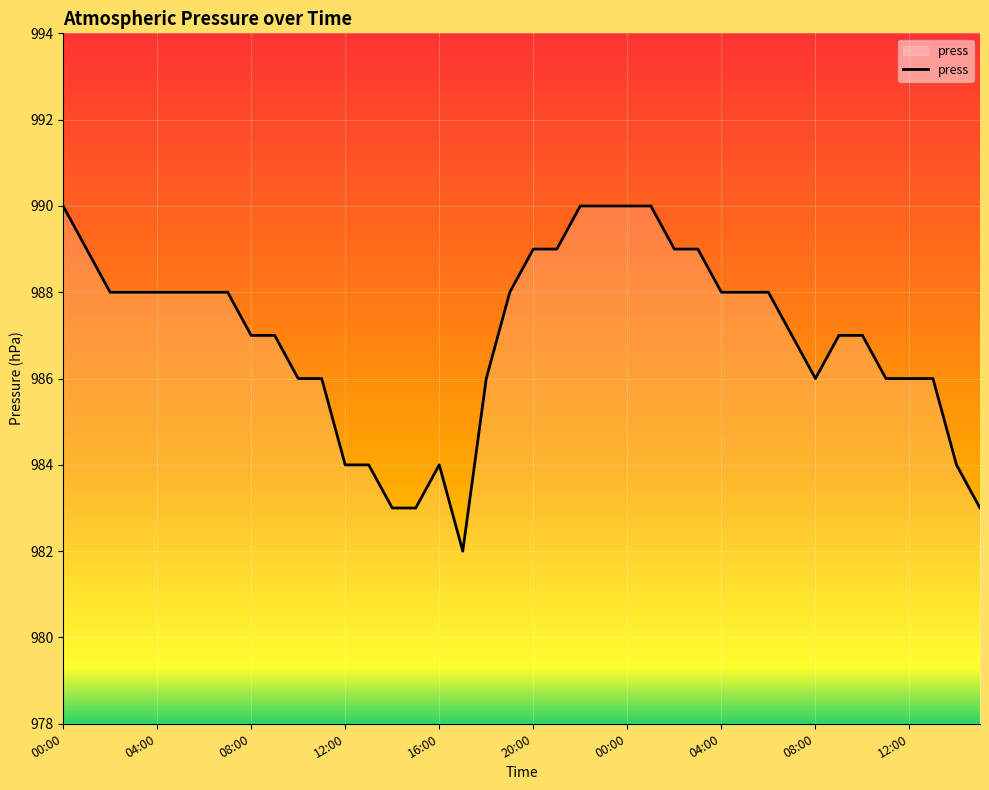

What is the difference between the maximum and minimum values?

8